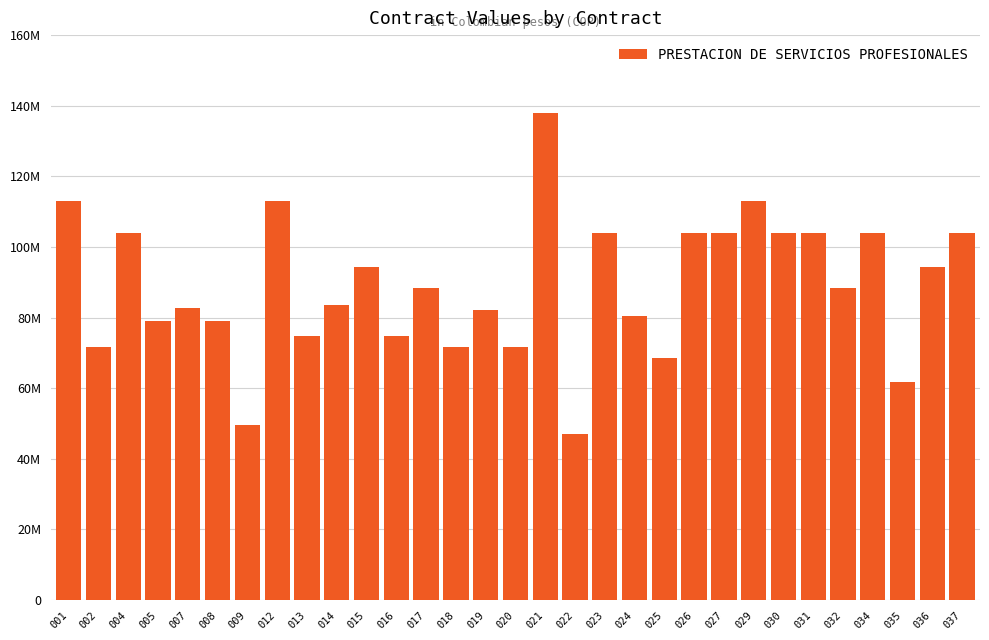

Which category has the highest value across all series?

021